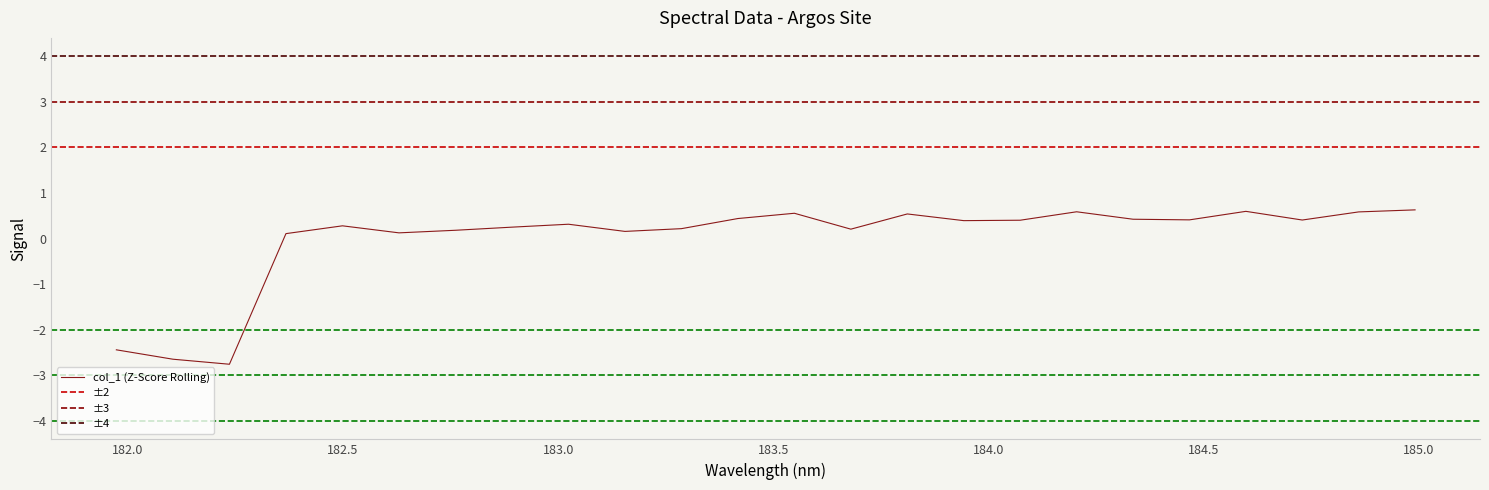

How many data points does each series have?

24